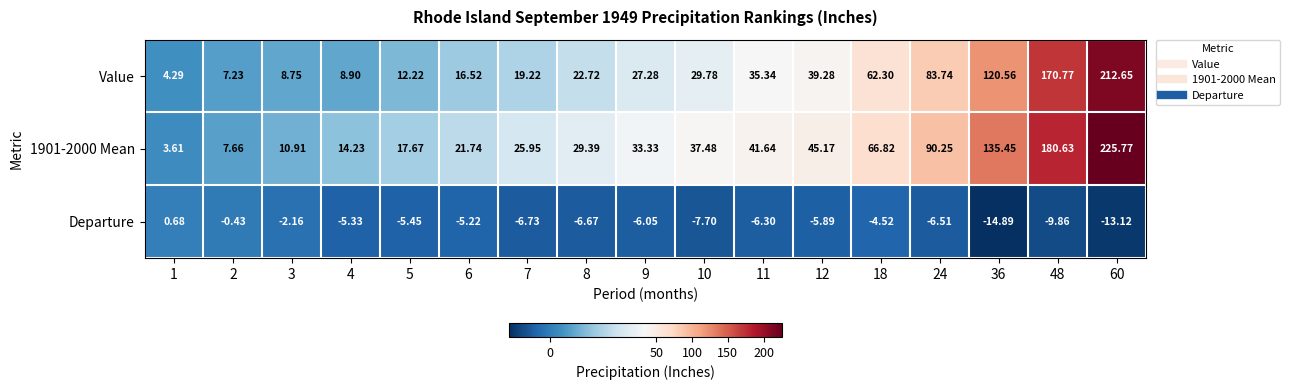

Between 7 and 24, which series saw the biggest shift?

Value